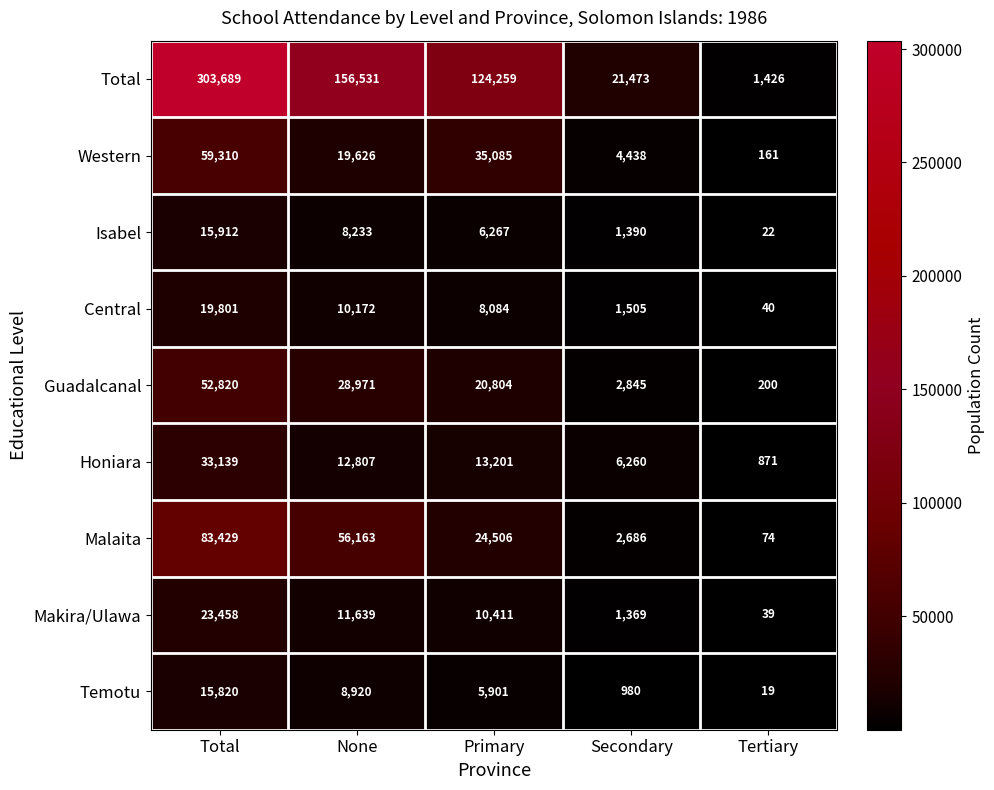

Which series changed the most between Secondary and Tertiary?

Total